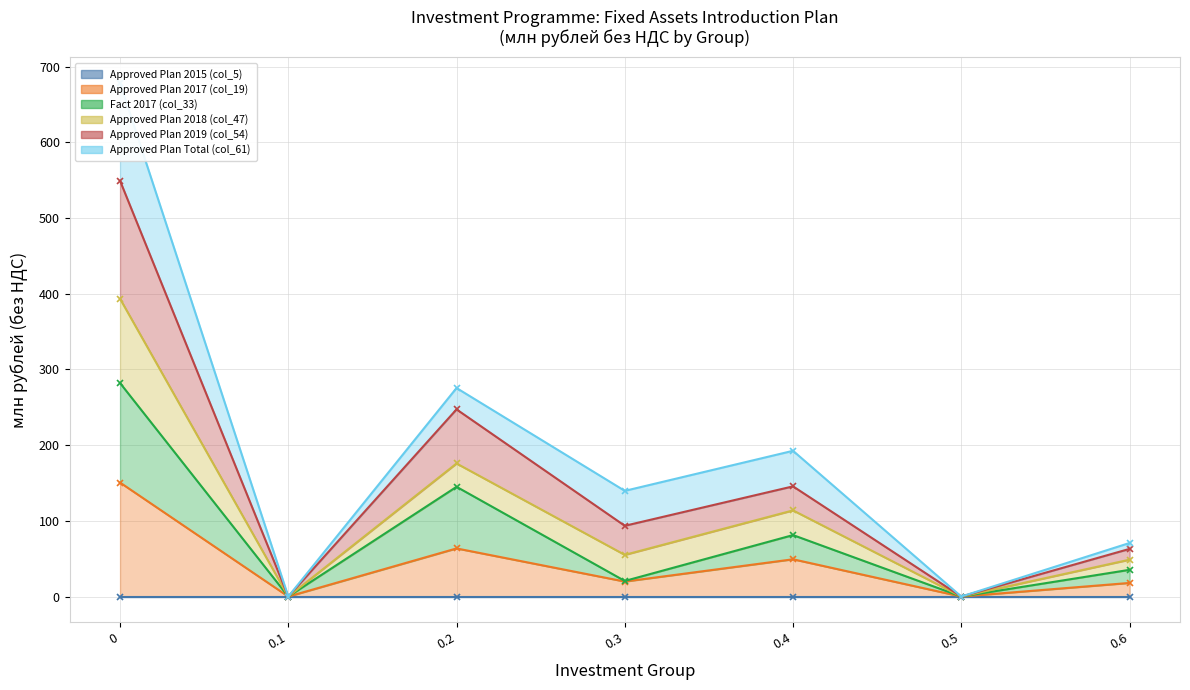

Which category has the lowest value across all series?

0.1